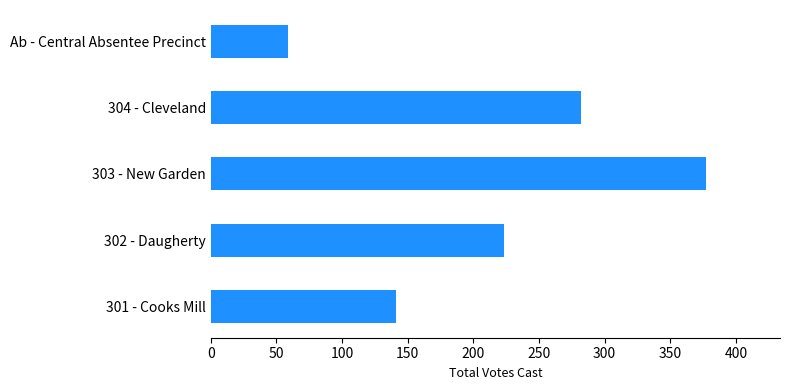

What is the average value?

216